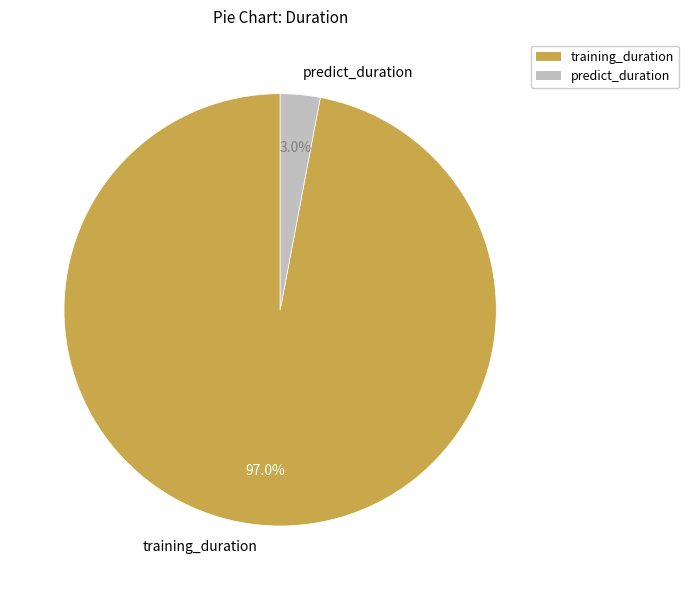

To the nearest percent, what is the difference between the largest and smallest slice percentages?

94%